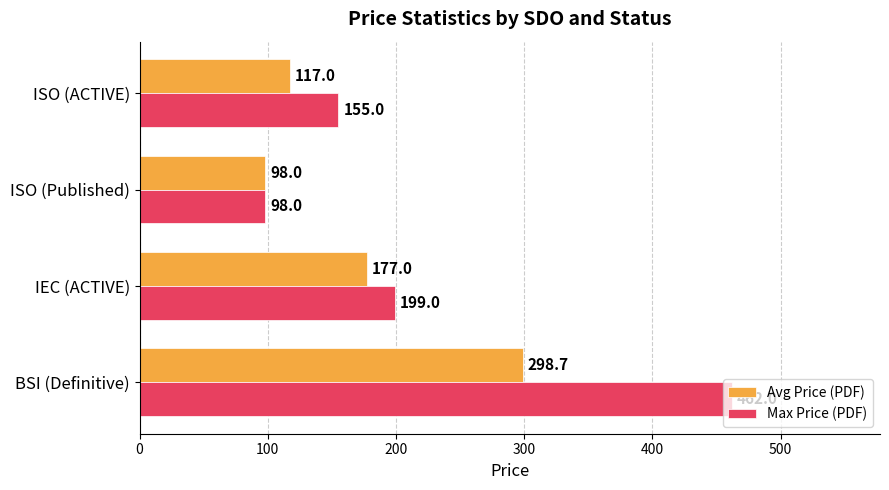

Where is Max Price (PDF) nearest to the value 280?

IEC (ACTIVE)